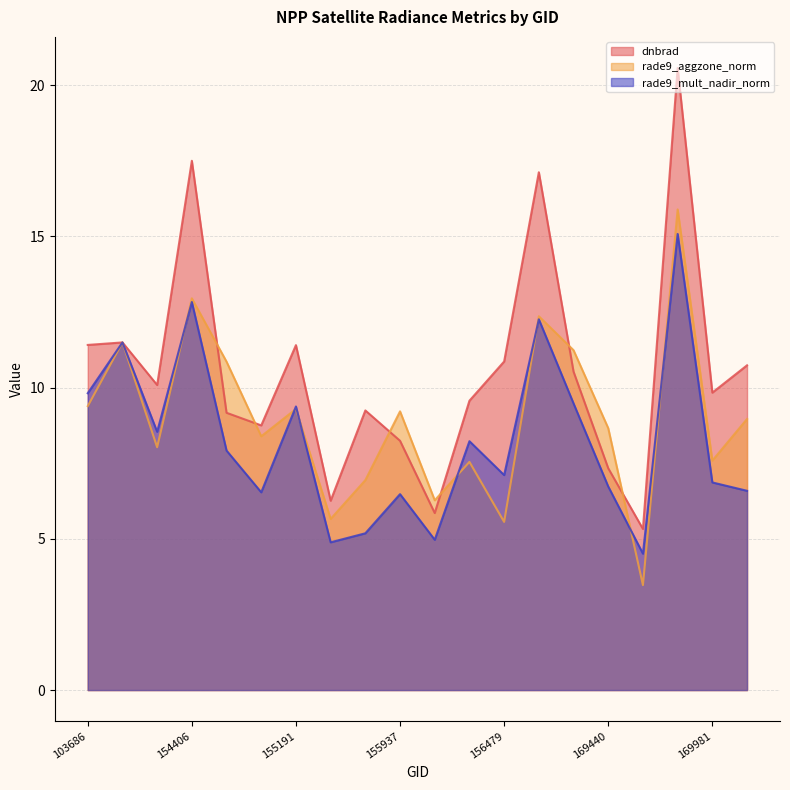

What is the sum of all rade9_mult_nadir_norm values?

164.9